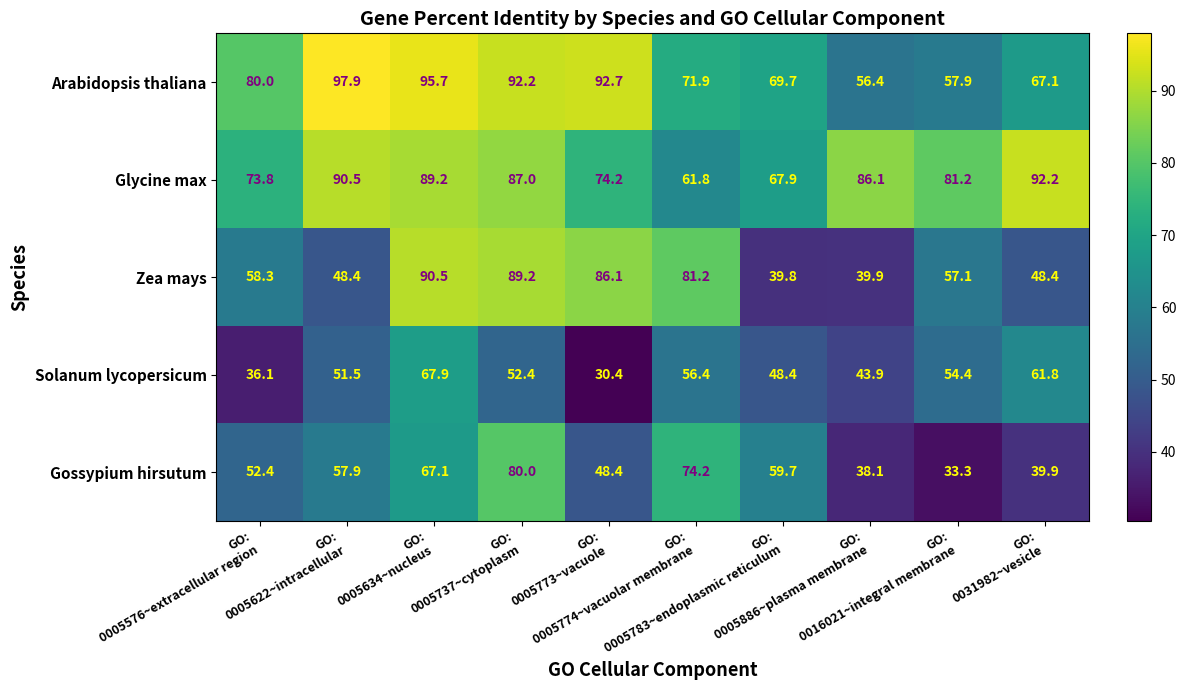

Which series has the largest total across all categories?

Glycine max